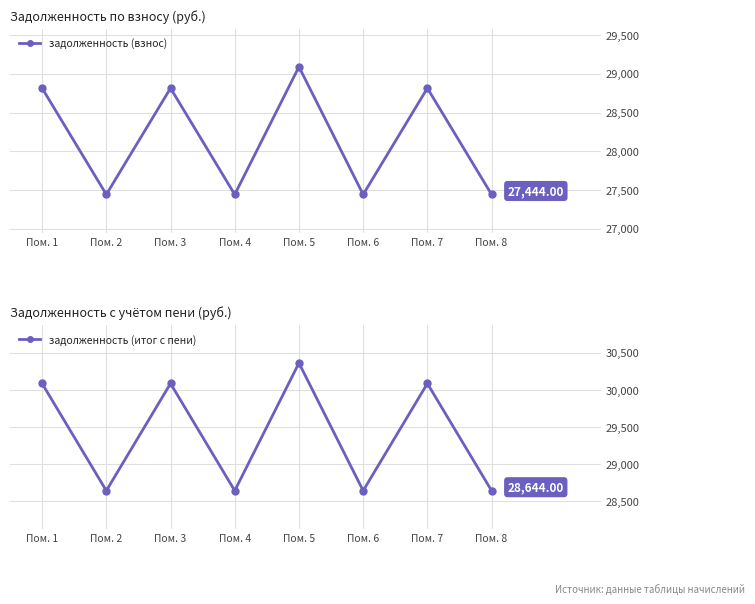

Which category has the lowest value in the задолженность (итог с пени) series?

Пом. 2